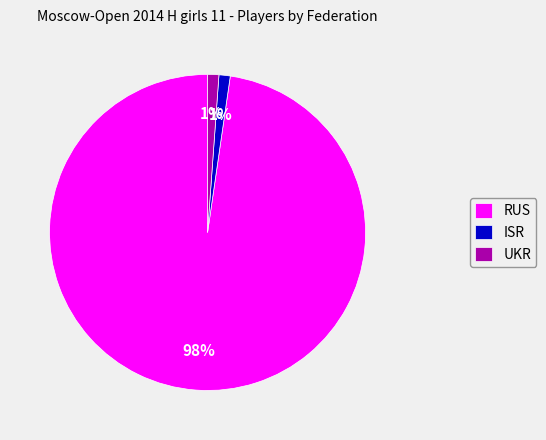

Is it true that ISR is 15% of the pie?

False